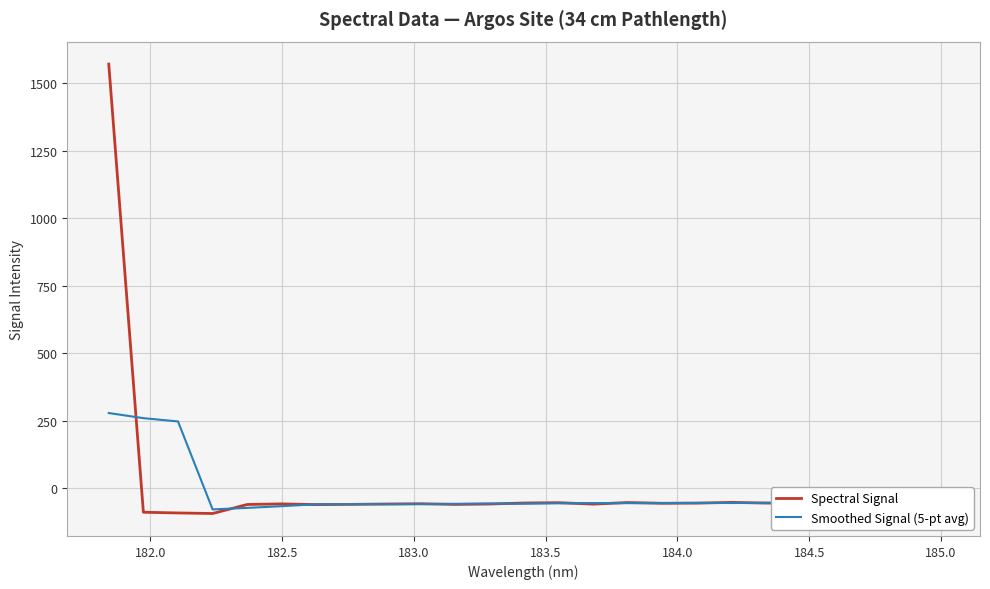

Which series has the largest range (max minus min)?

Spectral Signal